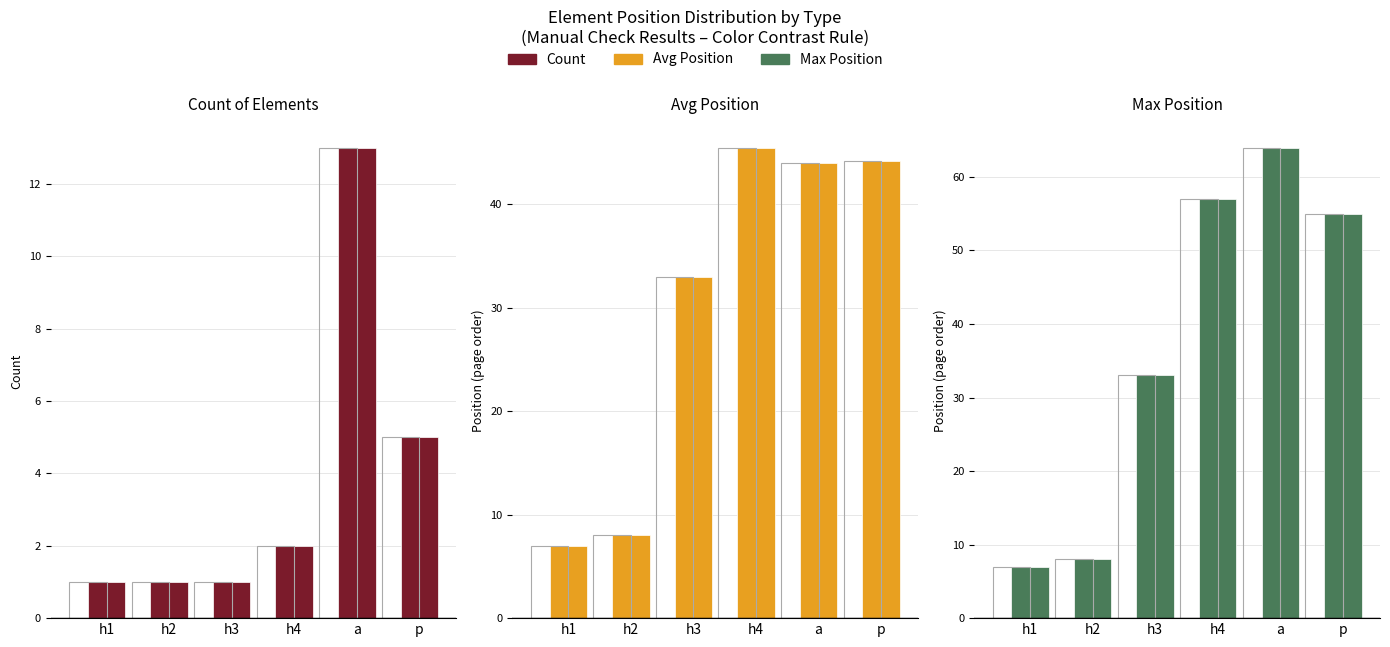

What is the maximum value shown in the chart?

64.0